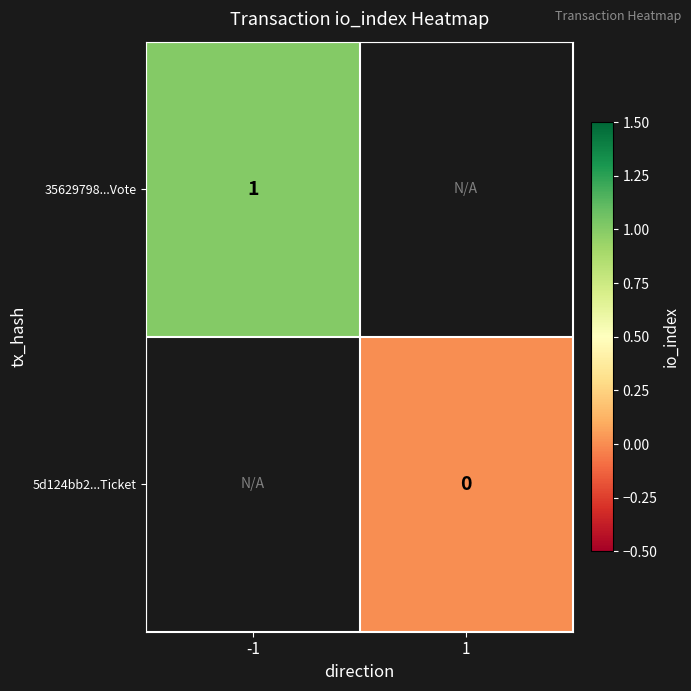

The 35629798...Vote series shows 1 at -1. True or false?

True